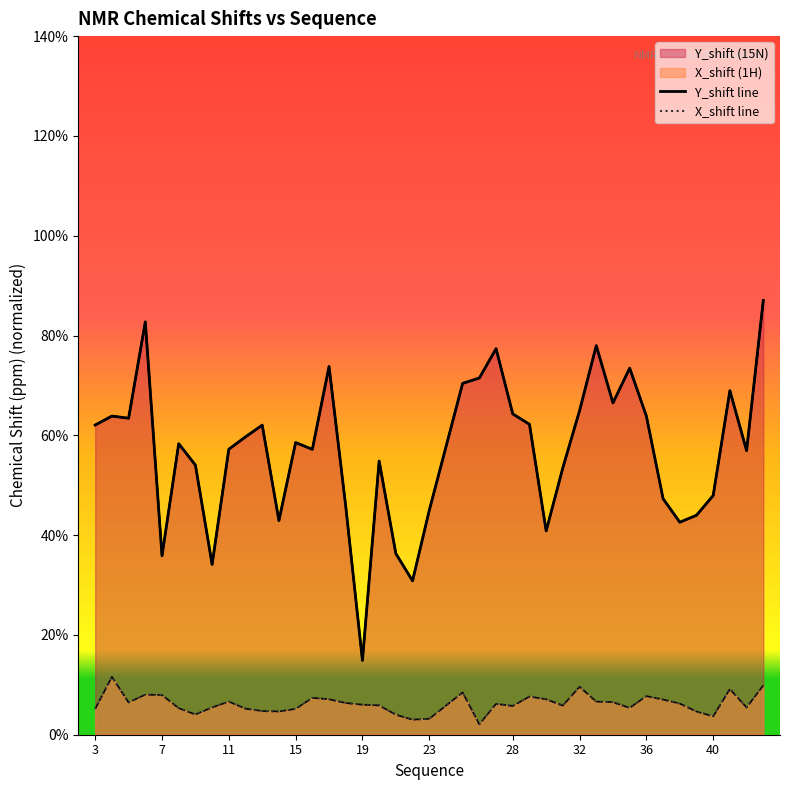

Reading left to right, what are all the values shown in this chart?

Y_shift line: 62.1	63.9	63.4	82.7	35.9	58.3	54.0	34.1	57.2	59.7	62.0	42.9	58.5	57.2	73.8	45.8	14.9	54.8	36.3	30.8	44.9	70.4	71.5	77.4	64.3	62.2	40.8	53.5	64.9	78.0	66.5	73.5	63.8	47.3	42.6	44.0	47.9	68.9	56.9	87.0
X_shift line: 5.2	11.6	6.5	8.0	8.0	5.3	4.1	5.5	6.6	5.2	4.7	4.7	5.2	7.4	7.1	6.4	6.0	5.9	4.0	3.0	3.2	8.5	2.1	6.2	5.8	7.6	7.1	5.8	9.6	6.6	6.5	5.4	7.7	7.0	6.2	4.6	3.7	9.2	5.5	9.9